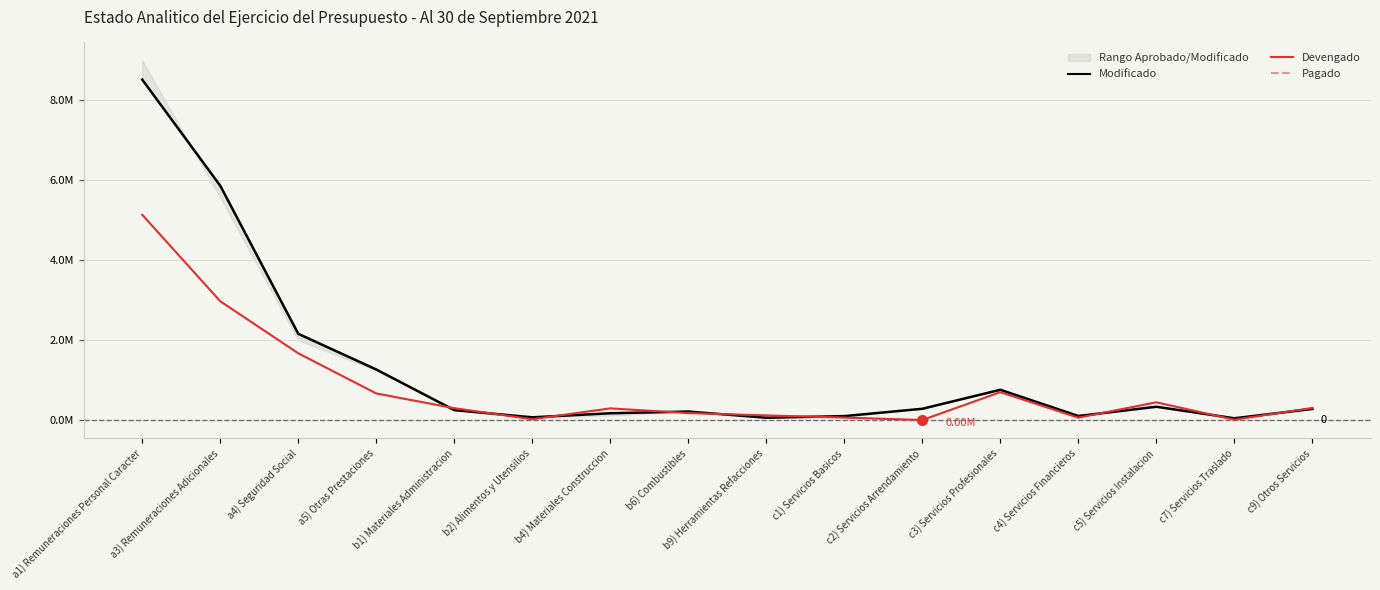

What is the difference between the Pagado values at c4) Servicios Financieros and b9) Herramientas Refacciones?

56458.4